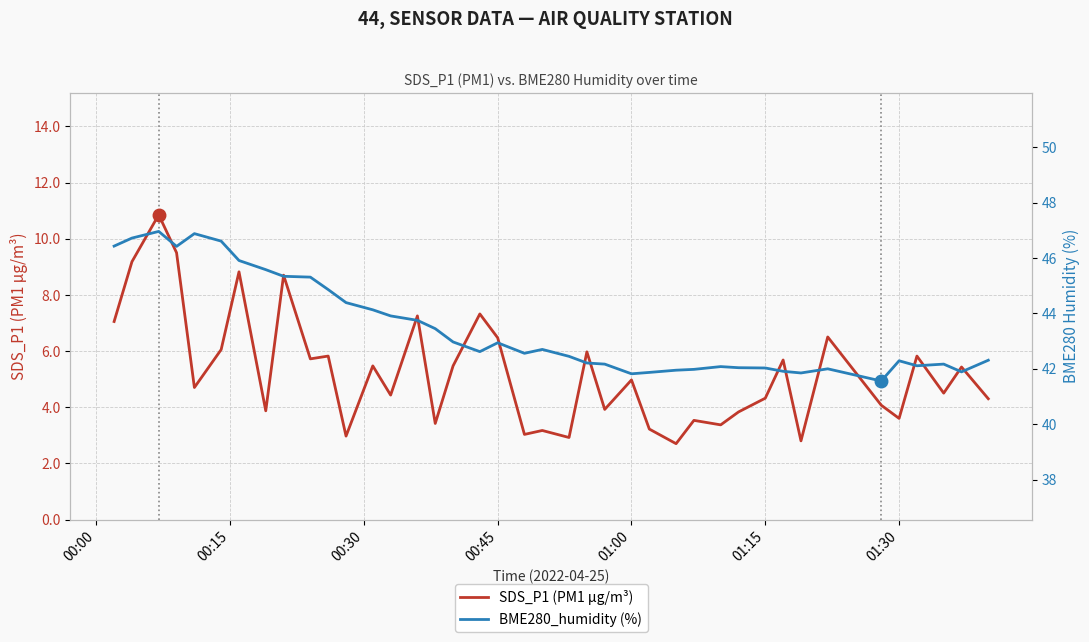

What is the approximate value of SDS_P1 (PM1 µg/m³) at 00:00?

7.0